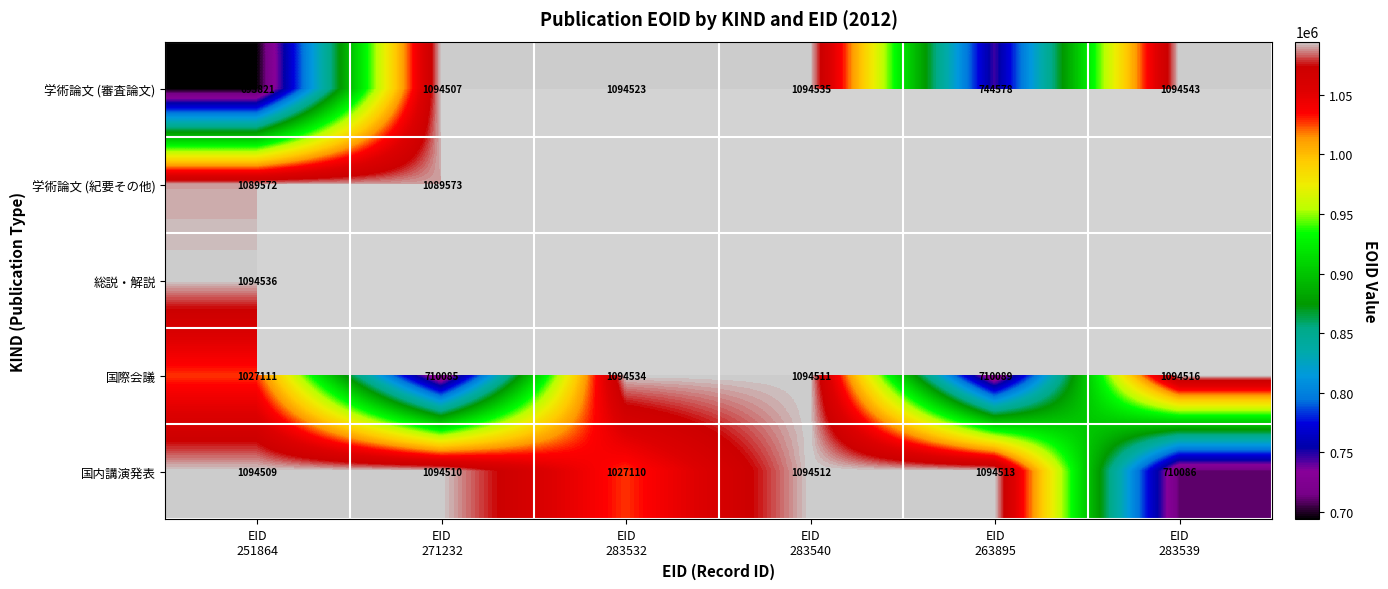

What is the minimum value shown in the chart?

693821.0